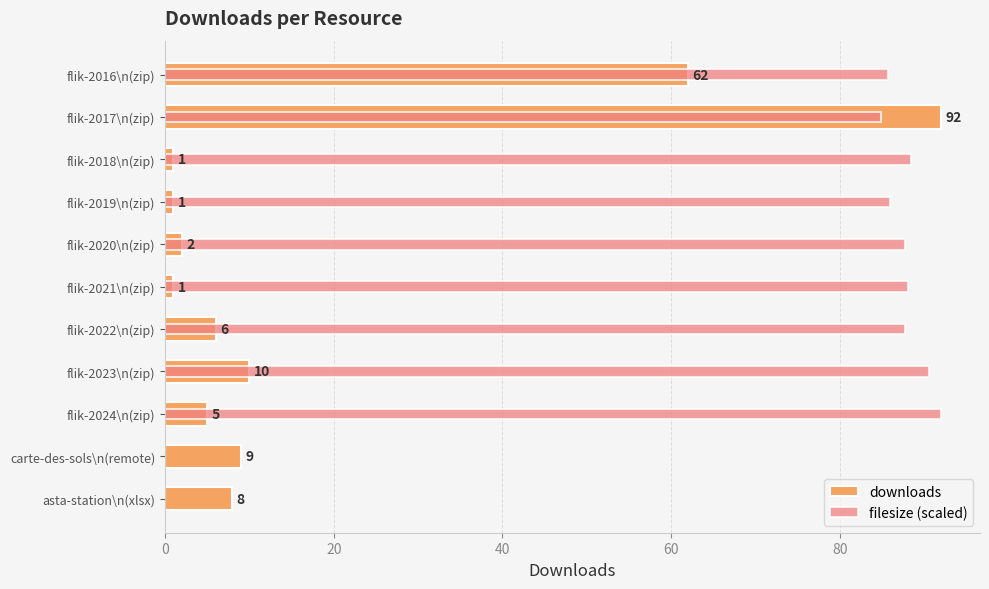

List the series in order of their overall mean, highest first.

filesize (scaled), downloads